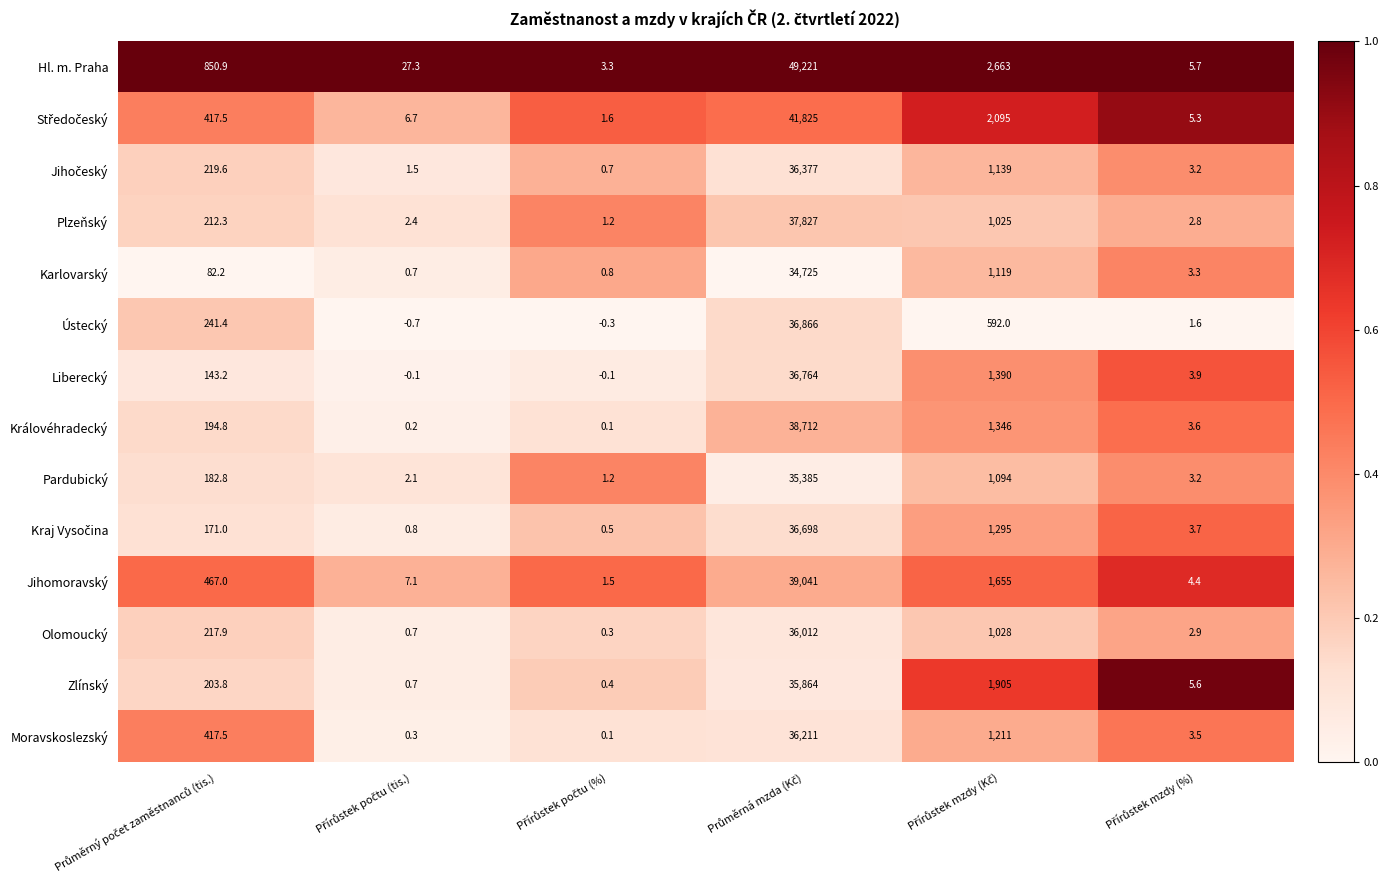

Which series has the largest total across all categories?

Hl. m. Praha